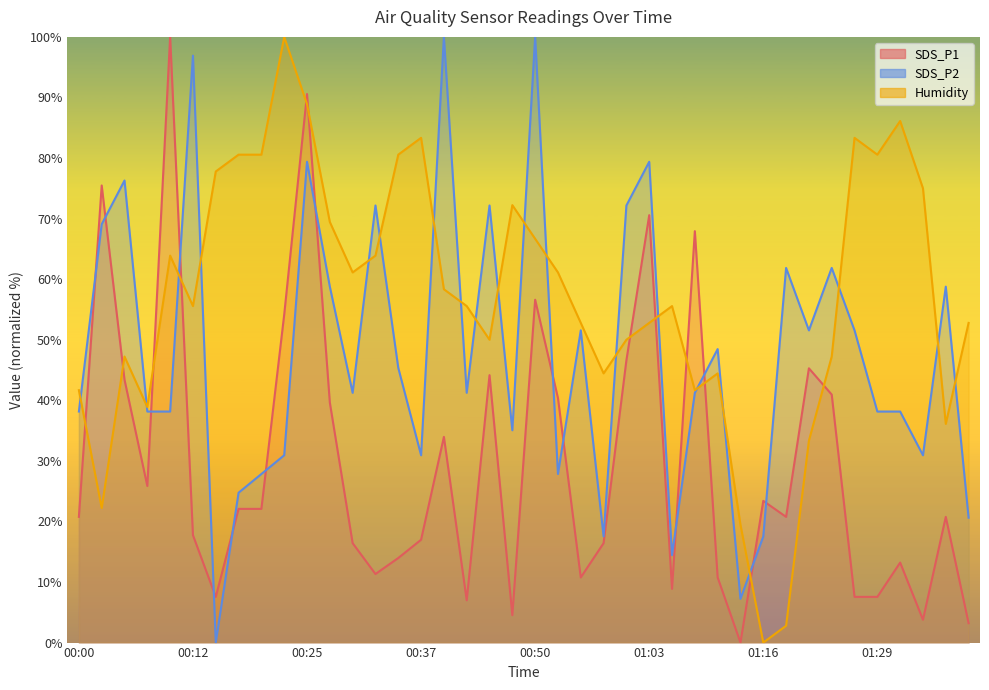

What is the difference between the second highest and second lowest values in the SDS_P2 series?

92.8